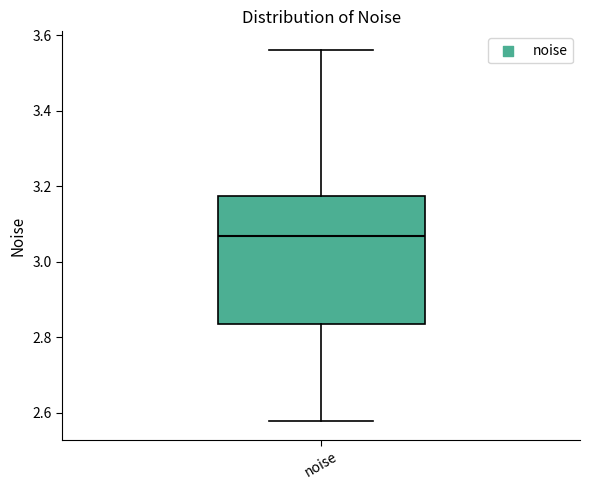

Read this box plot against the y-axis: the position of the median line, the range covered by the box, and the ends of both whiskers. The values are not printed on the chart, so give them approximately, as read against the axis.

median 3.06, box 2.84 to 3.18, whiskers 2.58 to 3.56